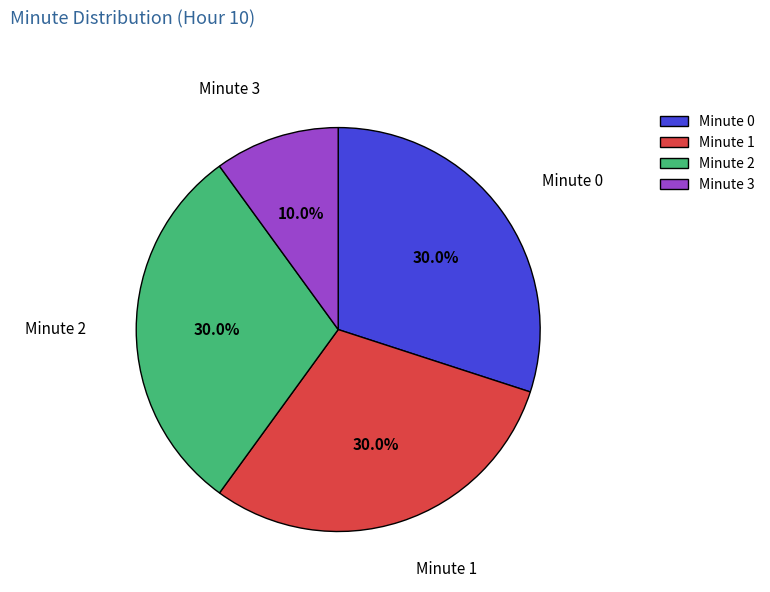

What is the ratio of the value at Minute 2 to the value at Minute 3?

3.0